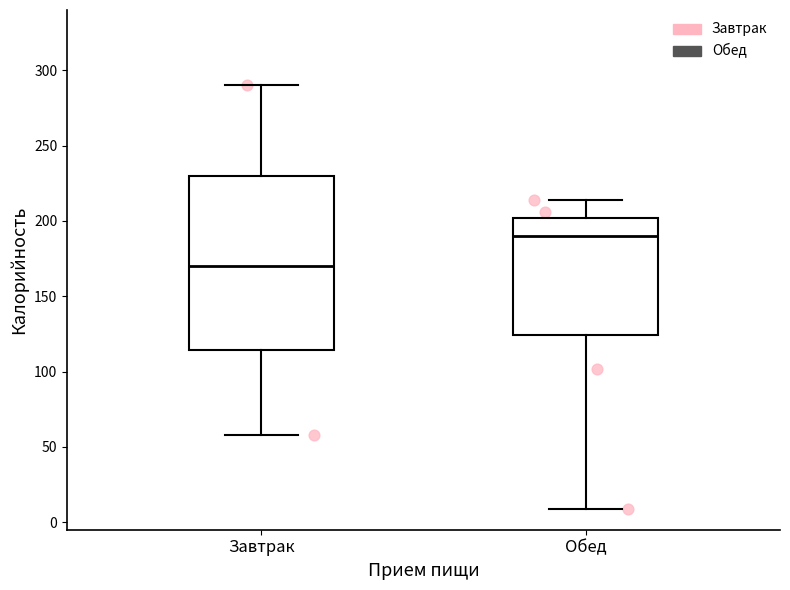

Where is the lower edge of the box for Завтрак on the y-axis? The values are not printed on the chart, so give them approximately, as read against the axis.

115